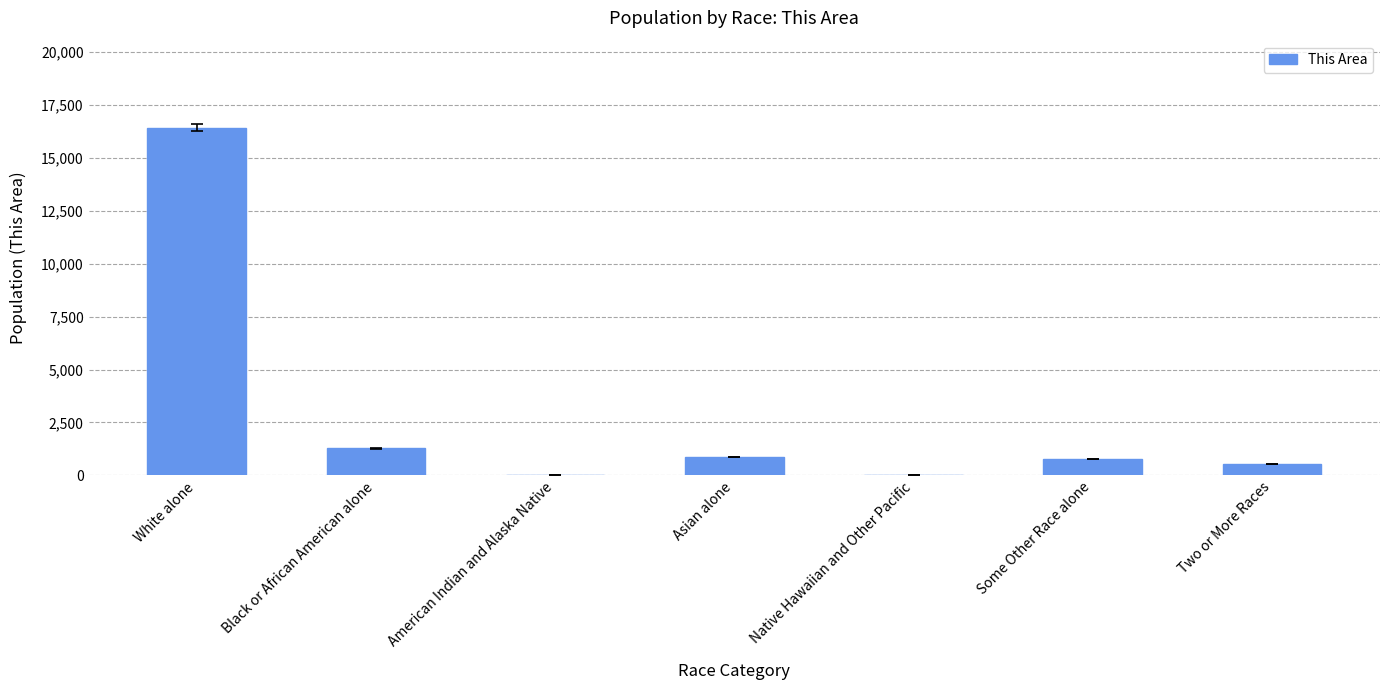

True or false: the data shows 789 at Some Other Race alone.

True